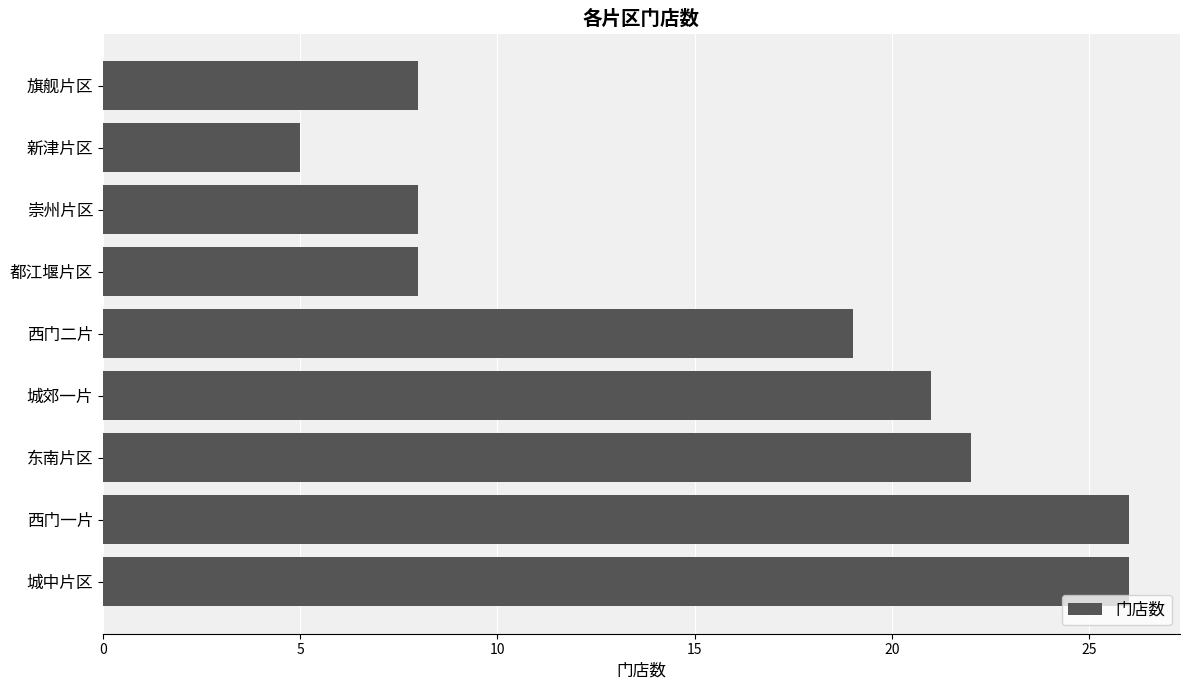

Reading bottom to top, extract all data points from this chart.

26	26	22	21	19	8	8	5	8